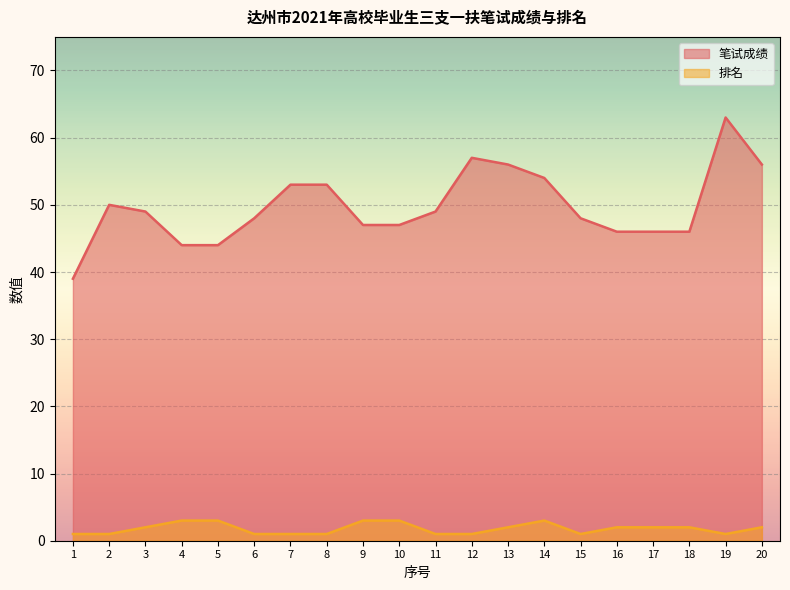

What is the difference between the maximum and second lowest values in the 笔试成绩 series?

19